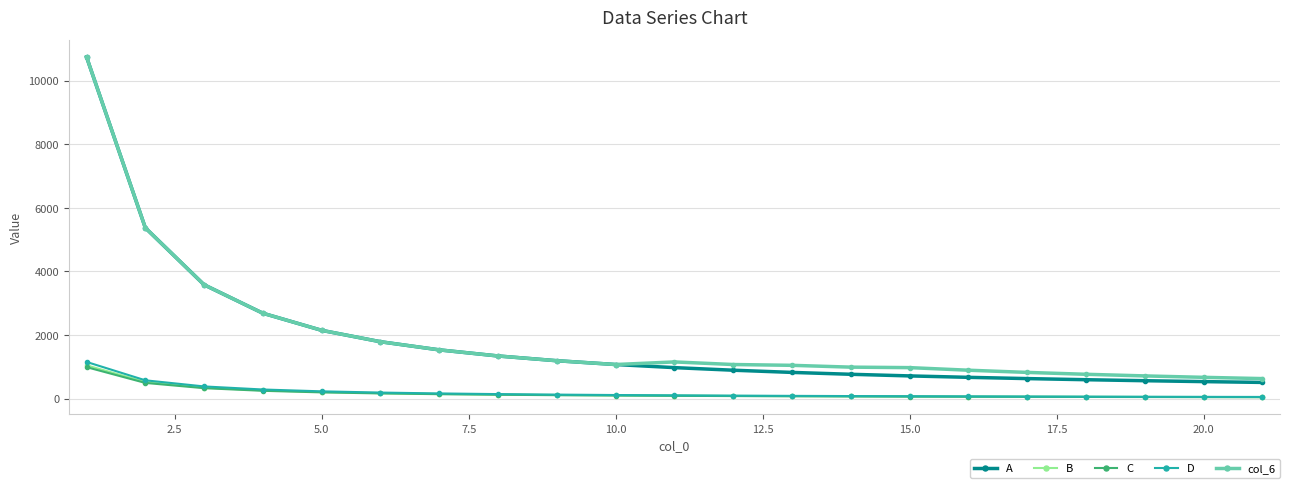

True or false: C and A intersect in this chart.

False